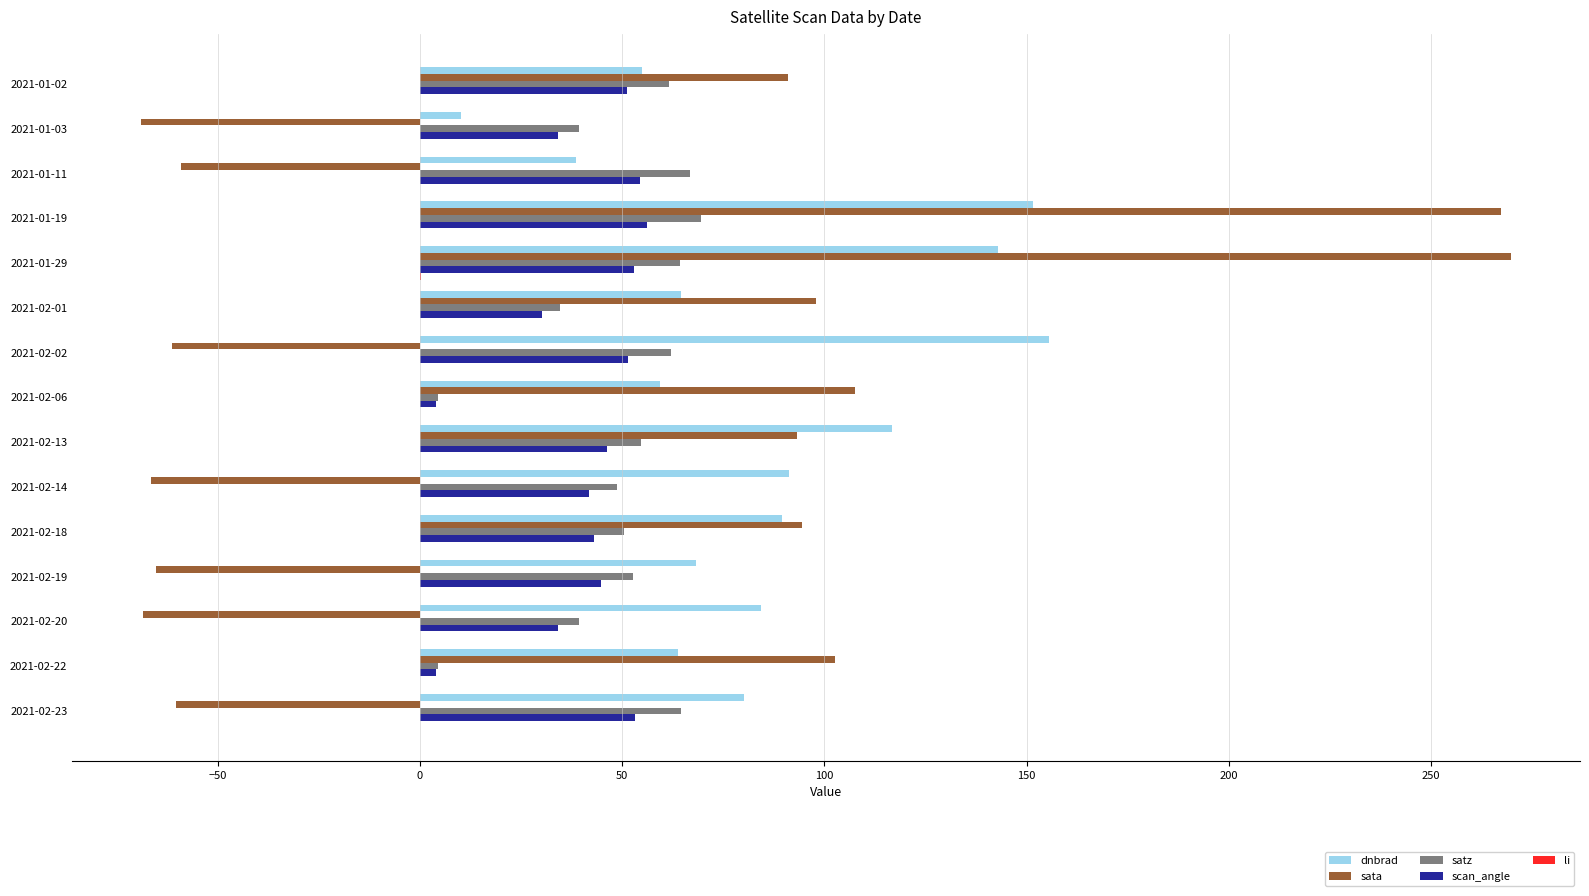

Count the number of categories in the chart.

15